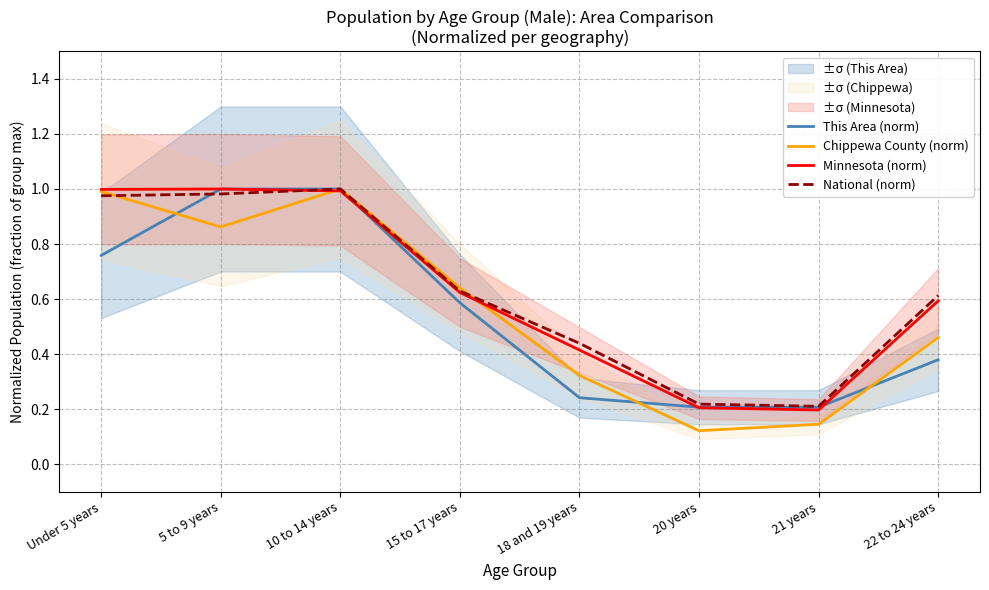

Which series has the largest range (max minus min)?

Chippewa County (norm)